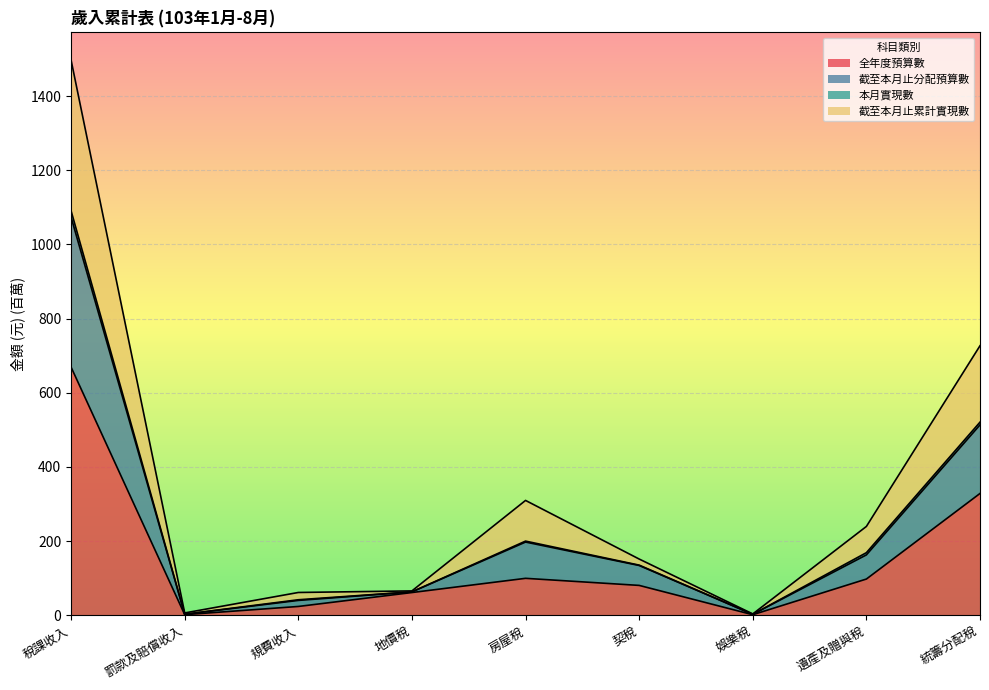

How many data points does each series have?

9